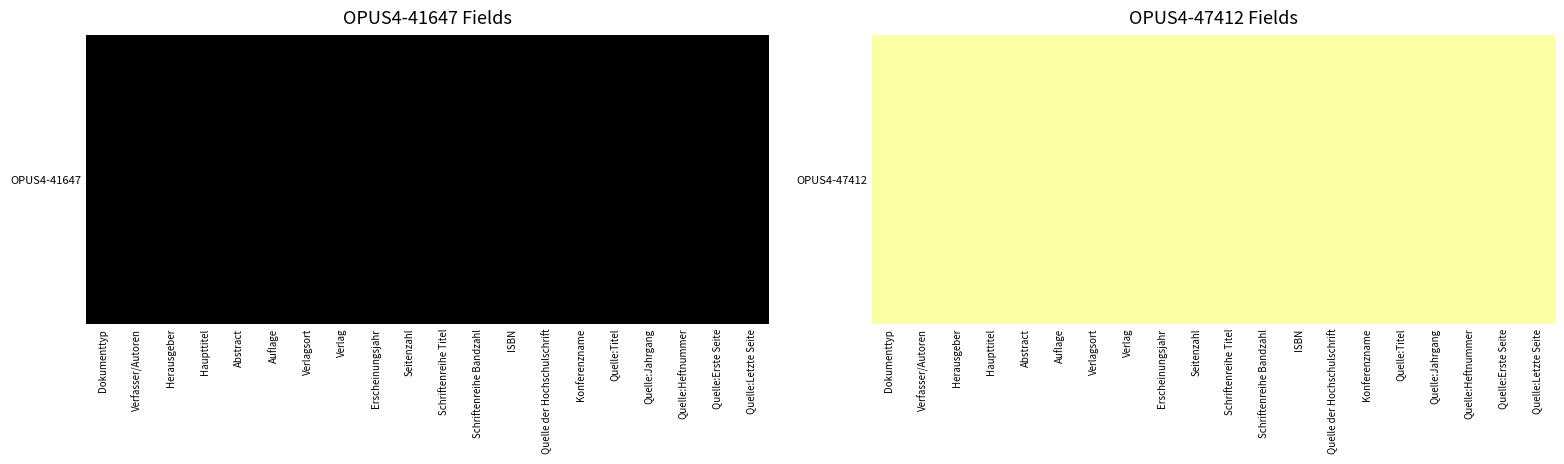

List the series in order of their peak value, lowest first.

OPUS4-41647, OPUS4-47412